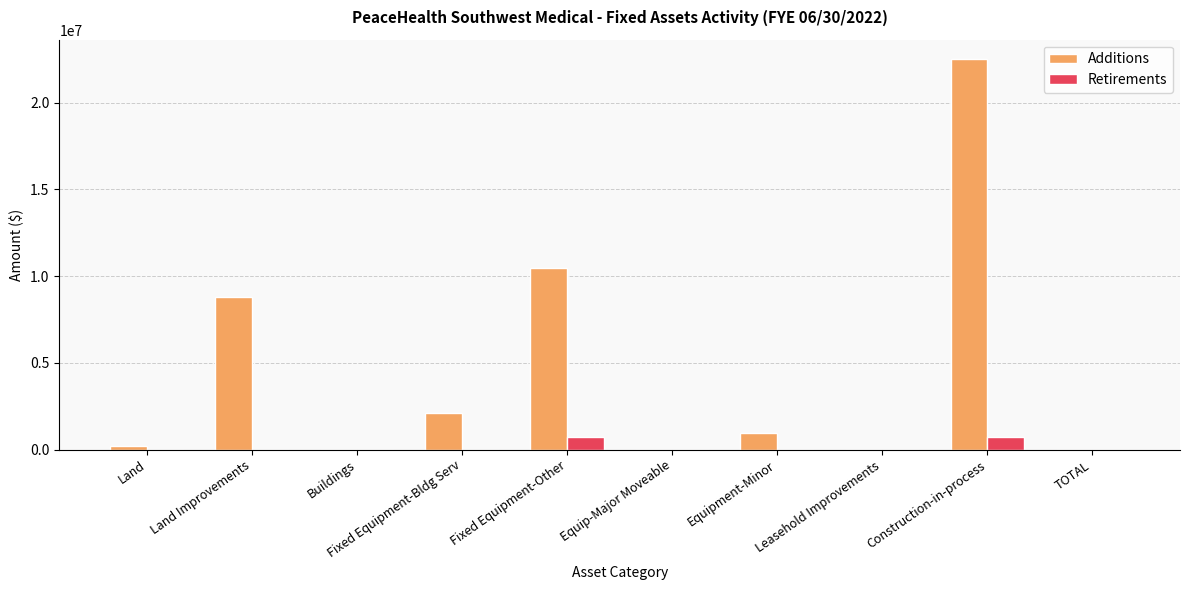

Is the value of Additions at Land greater than the value of Retirements at Construction-in-process?

No